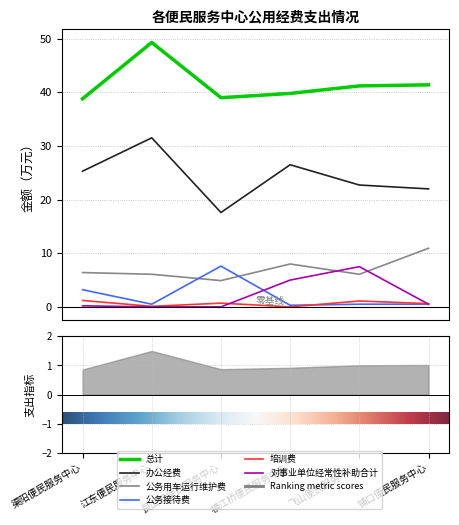

At how many categories does at least one series exceed 12?

6